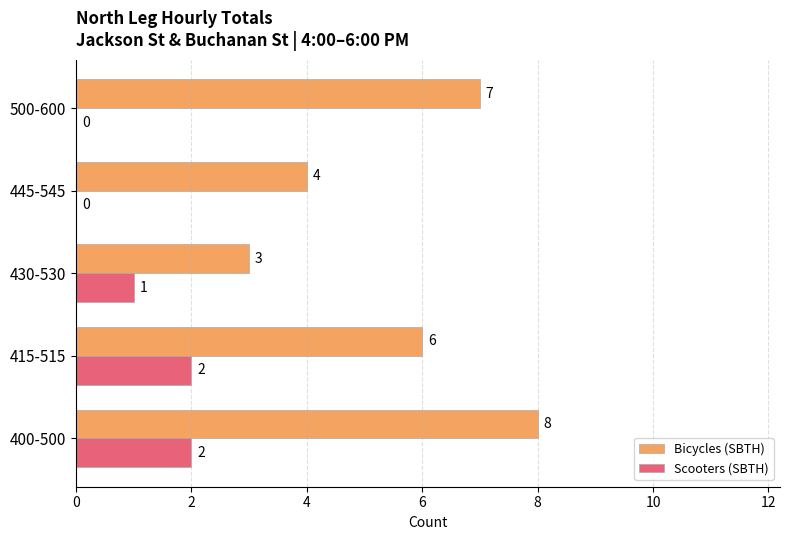

What value does the Bicycles (SBTH) series have at 430-530?

3